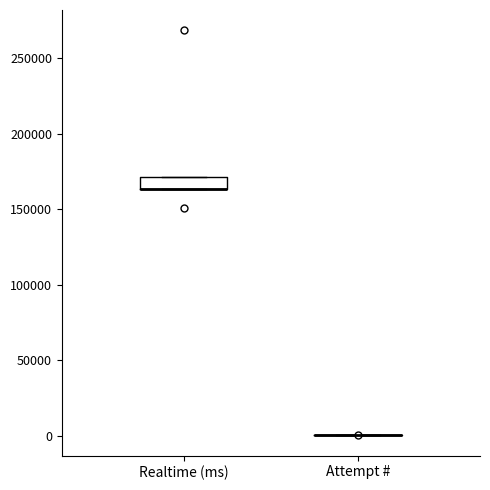

Reading left to right, read every box against the y-axis: the position of its median line, the range the box covers, and the ends of its whiskers. The values are not printed on the chart, so give them approximately, as read against the axis.

Realtime (ms): median 165000 (drawn on the box's lower edge), box 165000 to 170000, whiskers 165000 to 170000
Attempt #: box collapsed to a line at 0, whiskers 0 to 0